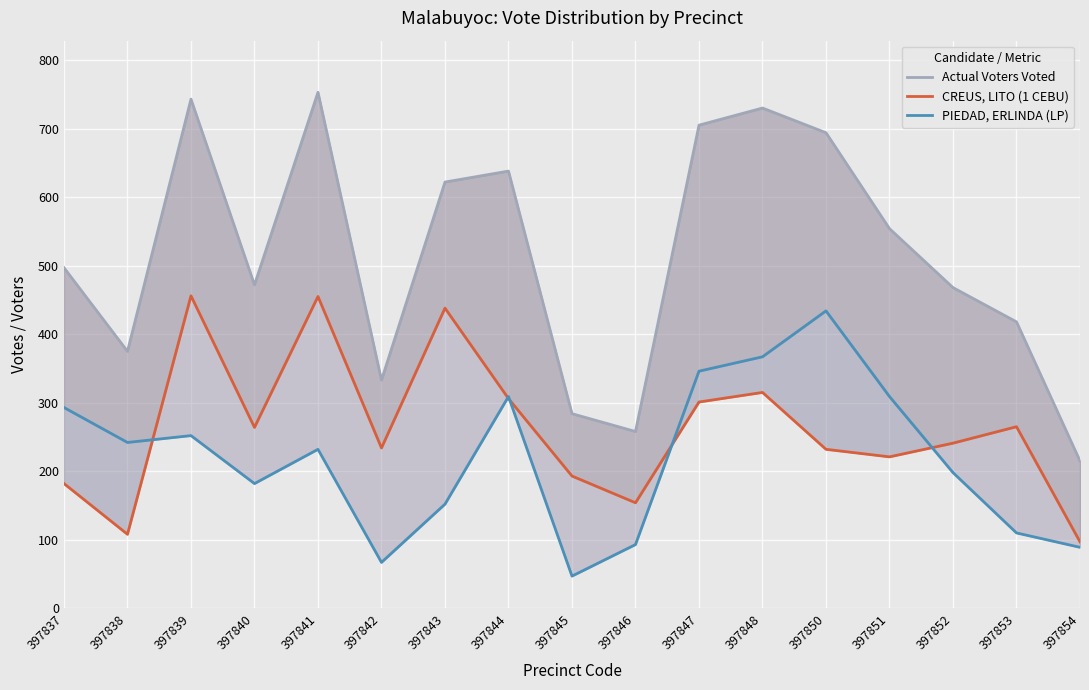

What is the average value of the Actual Voters Voted series?

515